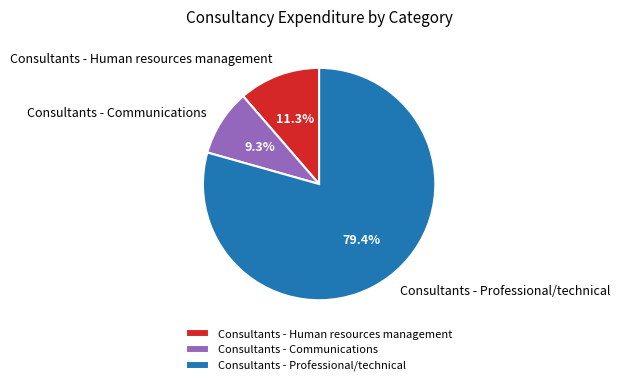

What portion of the pie excludes Consultants - Communications?

90.7%